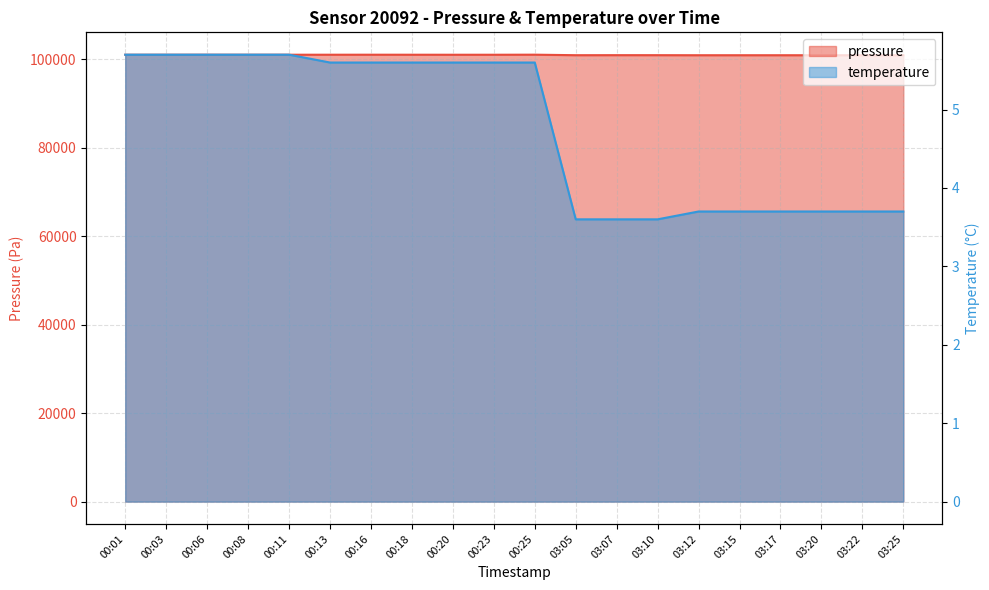

True or false: pressure and temperature intersect in this chart.

False